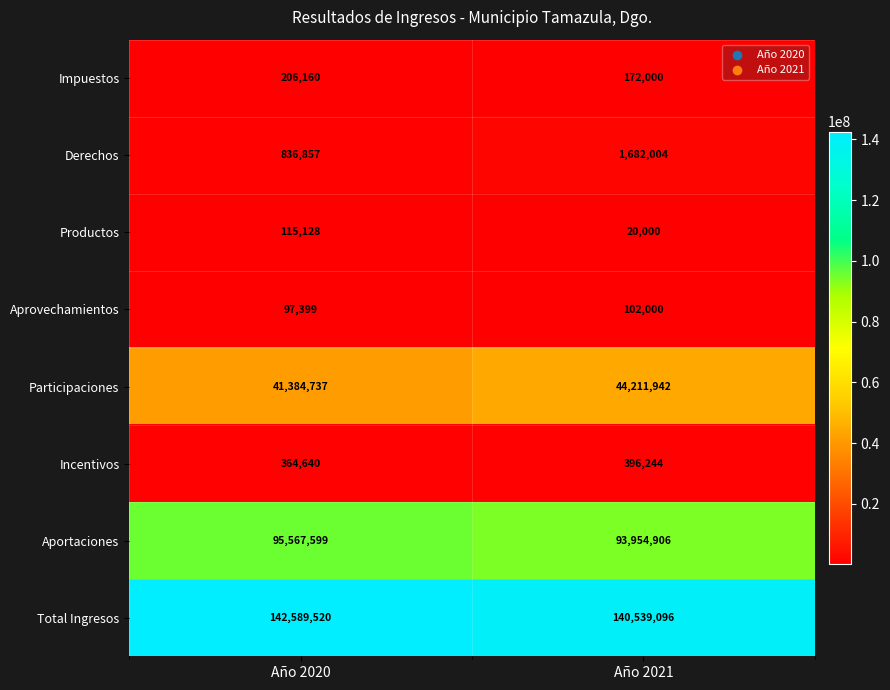

Which series changed the most between Año 2020 and Año 2021?

Participaciones